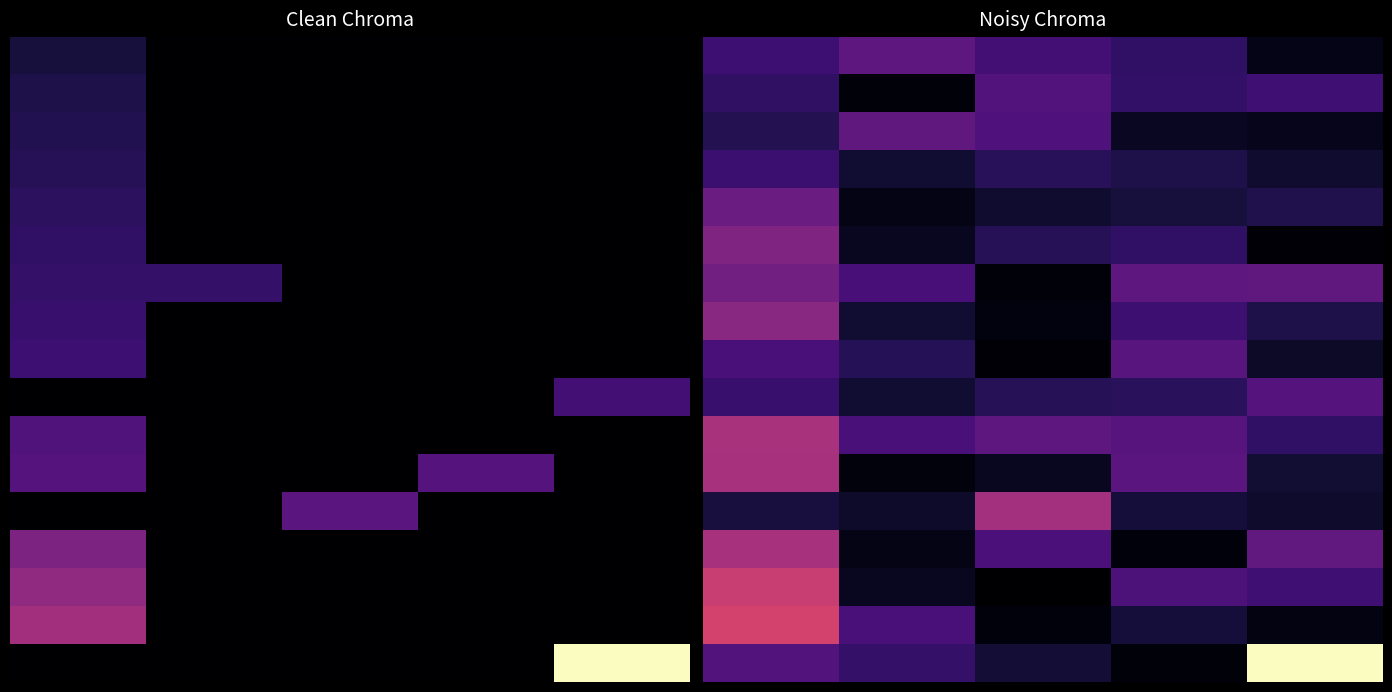

Which series changed the most between 1 and 4?

16